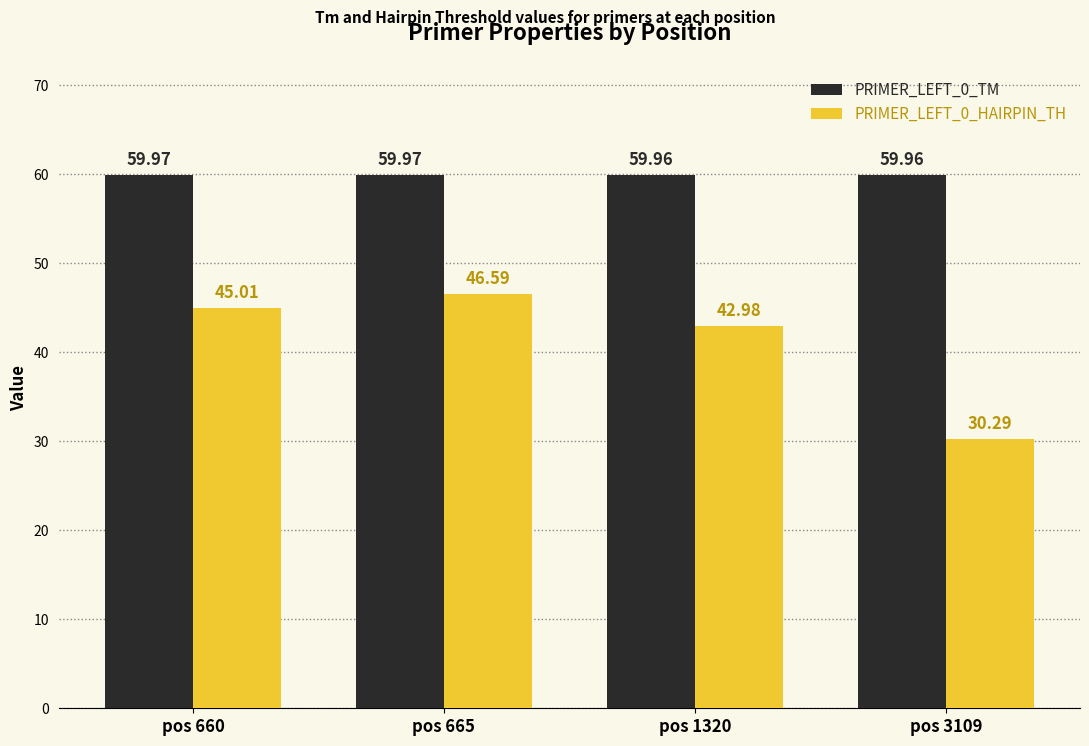

Which series has the largest total across all categories?

PRIMER_LEFT_0_TM